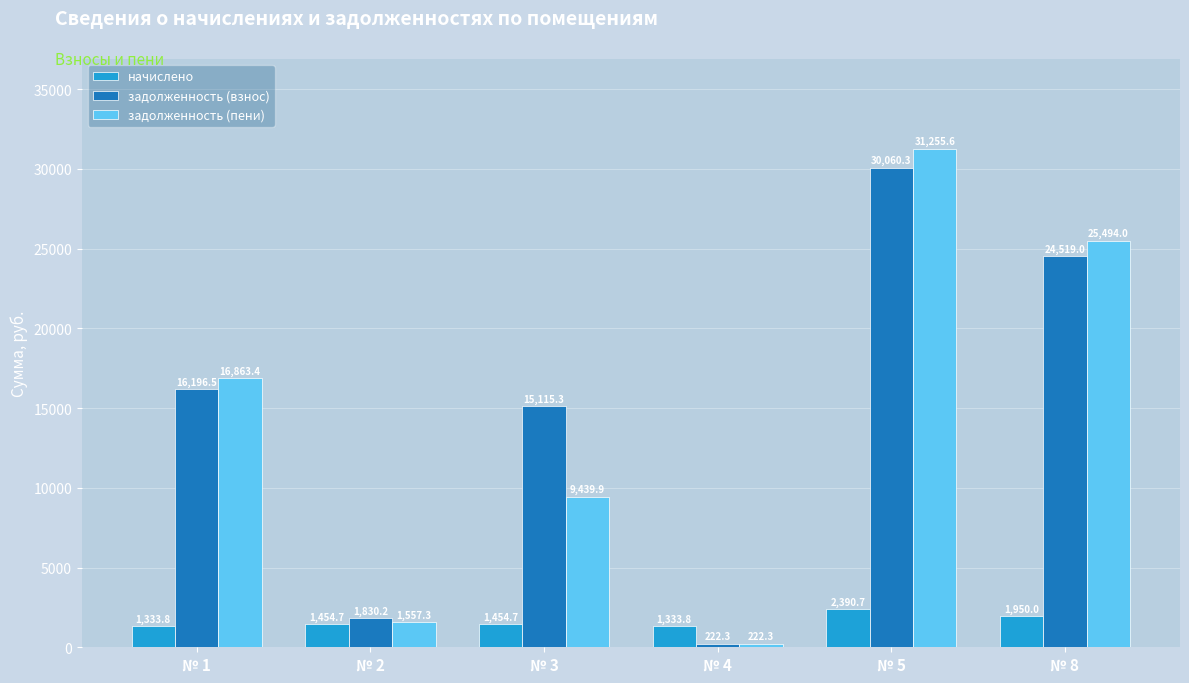

Which series has the widest spread of values?

задолженность (пени)